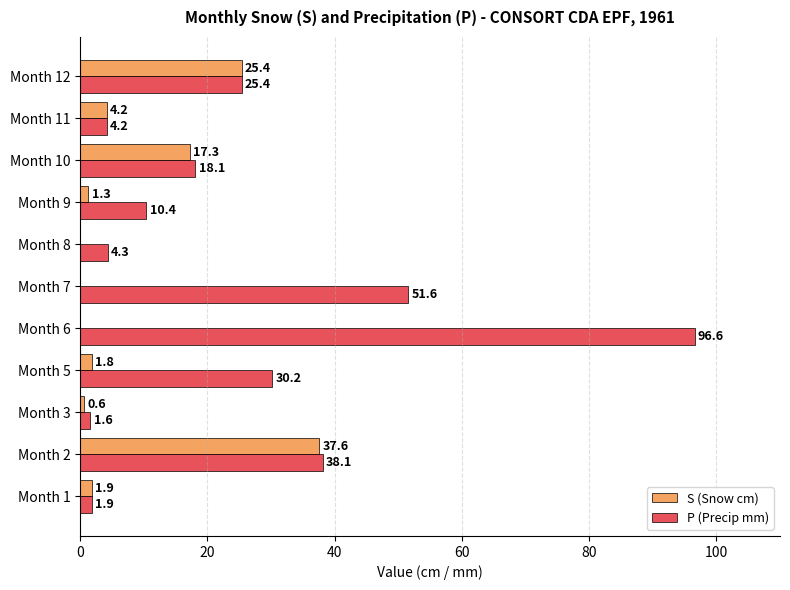

Which series changed the most between Month 5 and Month 10?

S (Snow cm)